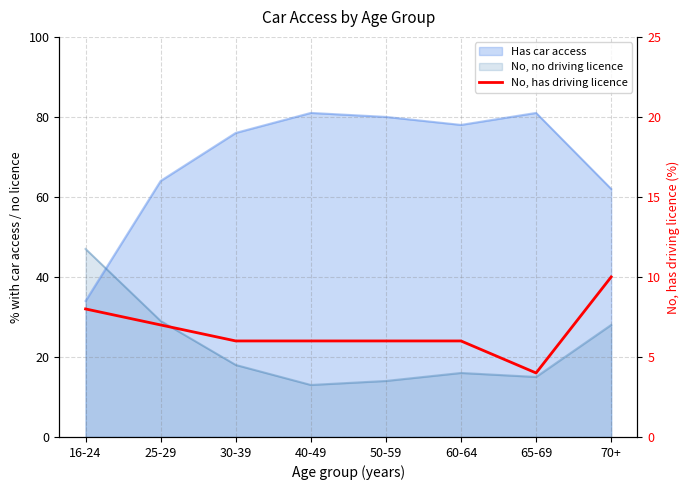

The chart shows a value of 18 at 70+. True or false?

False